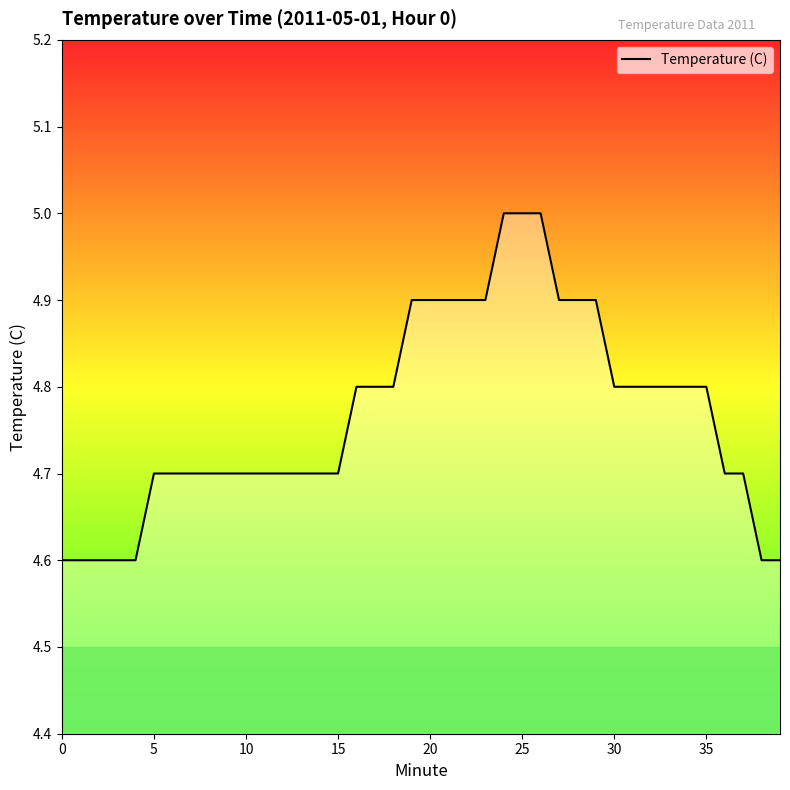

What is the maximum value shown in the chart?

5.0